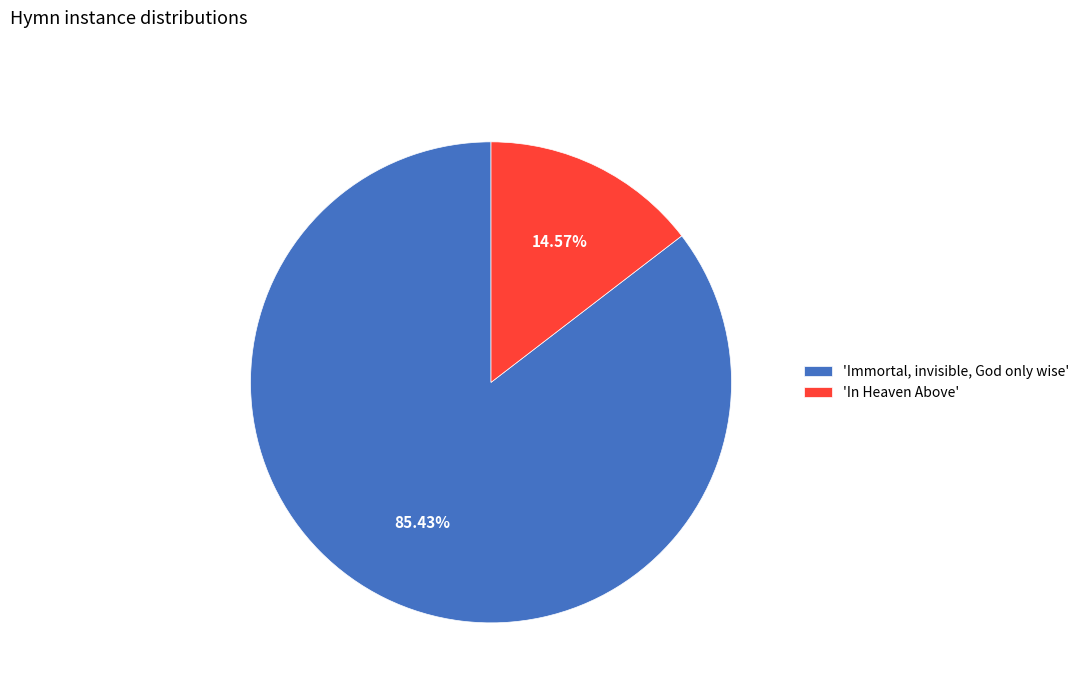

Rank the categories by value from highest to lowest.

'Immortal, invisible, God only wise', 'In Heaven Above'